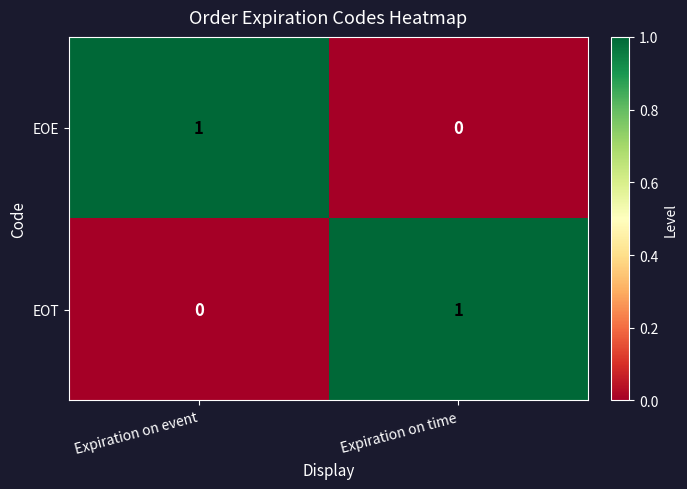

Is the value of EOE at Expiration on time greater than the value of EOT at Expiration on time?

No